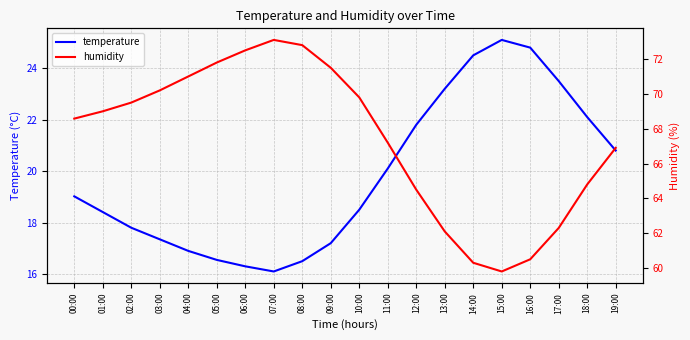

Which category has the highest value across all series?

07:00